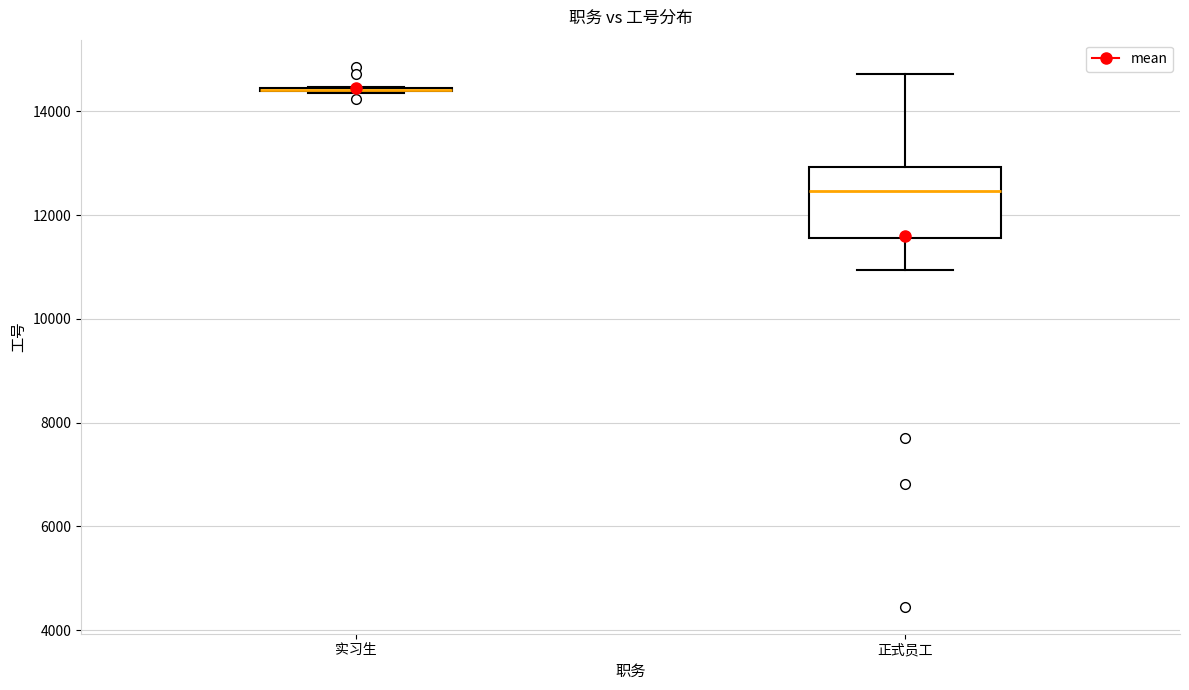

Which box is the tallest, from its lower edge to its upper edge?

正式员工